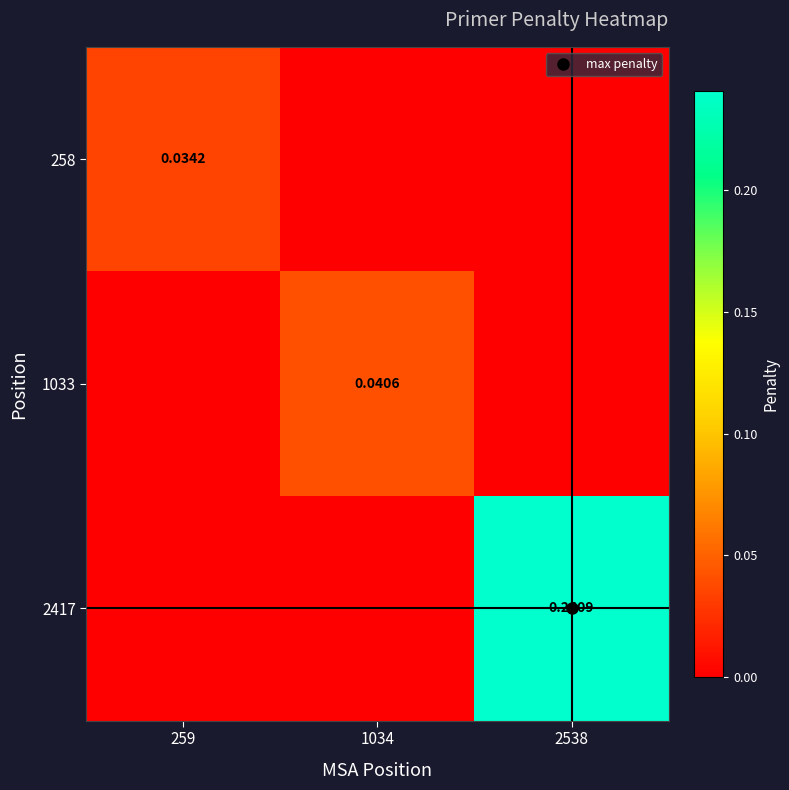

How many series are shown in this chart?

3